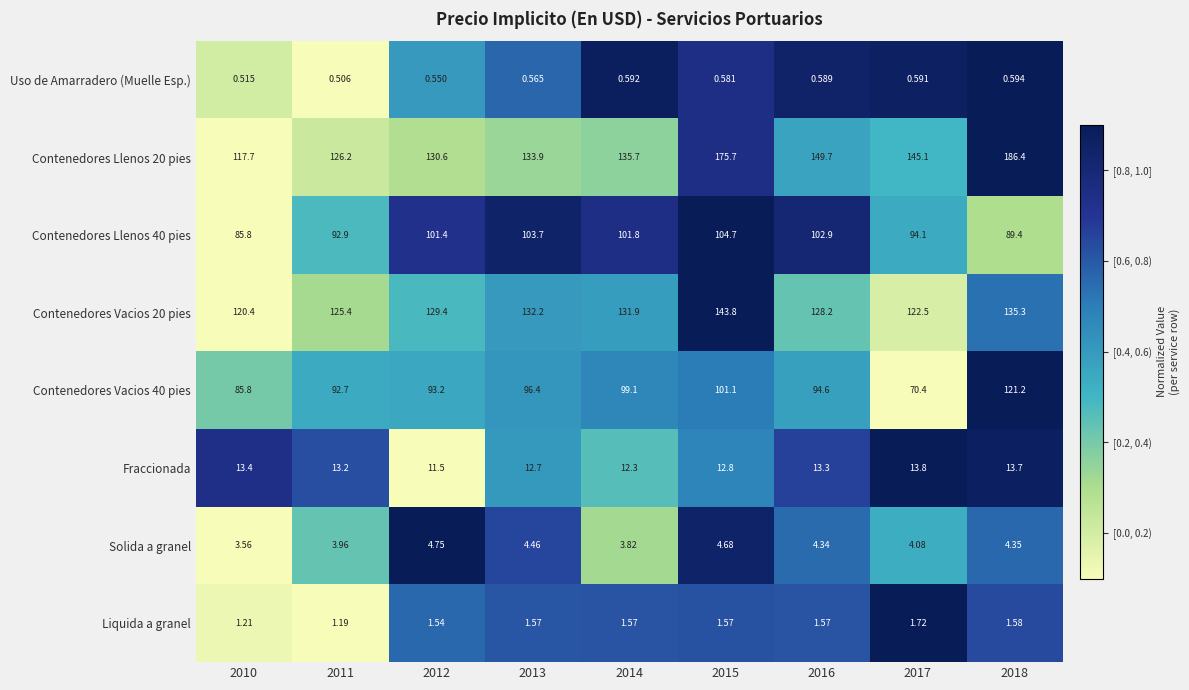

Is the value of Contenedores Llenos 40 pies at 2010 greater than the value of Contenedores Vacios 20 pies at 2012?

No